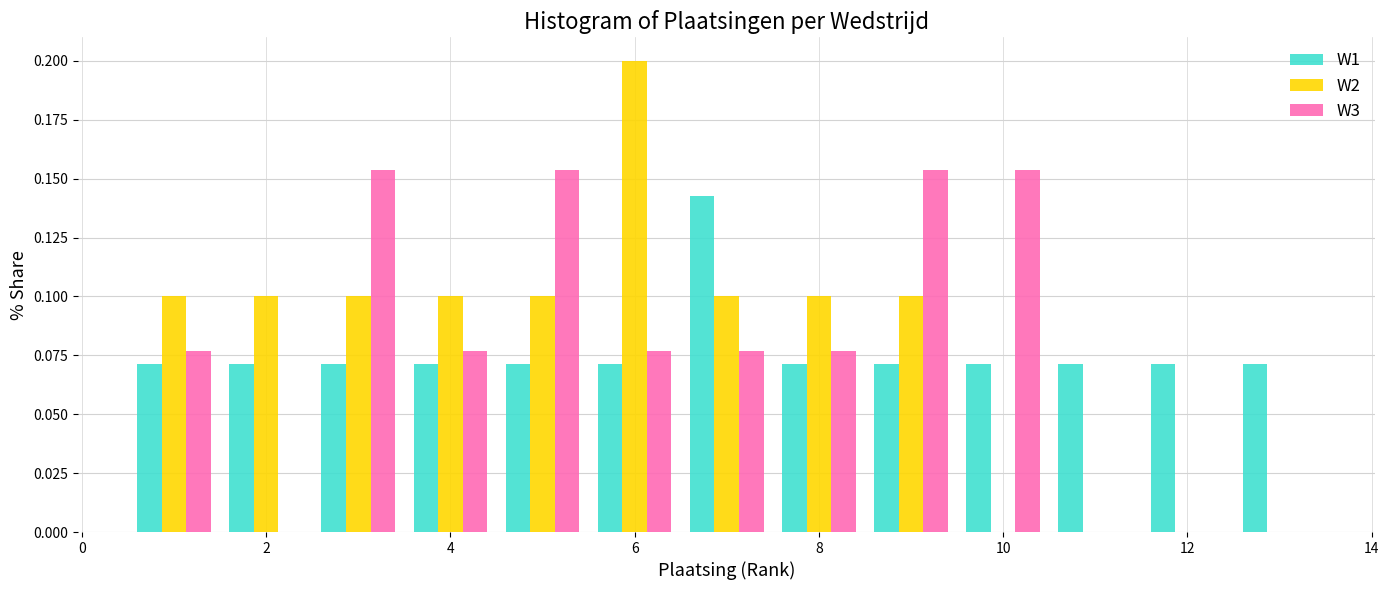

Reading left to right, list every range on the x-axis with the height of the bar of each series over it. Neither the bar edges nor the heights are printed on the chart, so give them approximately, as read against the axes.

0.5 to 1.5: W1=0.070	W2=0.100	W3=0.075
1.5 to 2.5: W1=0.070	W2=0.100	W3=0
2.5 to 3.5: W1=0.070	W2=0.100	W3=0.155
3.5 to 4.5: W1=0.070	W2=0.100	W3=0.075
4.5 to 5.5: W1=0.070	W2=0.100	W3=0.155
5.5 to 6.5: W1=0.070	W2=0.200	W3=0.075
6.5 to 7.5: W1=0.145	W2=0.100	W3=0.075
7.5 to 8.5: W1=0.070	W2=0.100	W3=0.075
8.5 to 9.5: W1=0.070	W2=0.100	W3=0.155
9.5 to 10.5: W1=0.070	W2=0	W3=0.155
10.5 to 11.5: W1=0.070	W2=0	W3=0
11.5 to 12.5: W1=0.070	W2=0	W3=0
12.5 to 13.5: W1=0.070	W2=0	W3=0